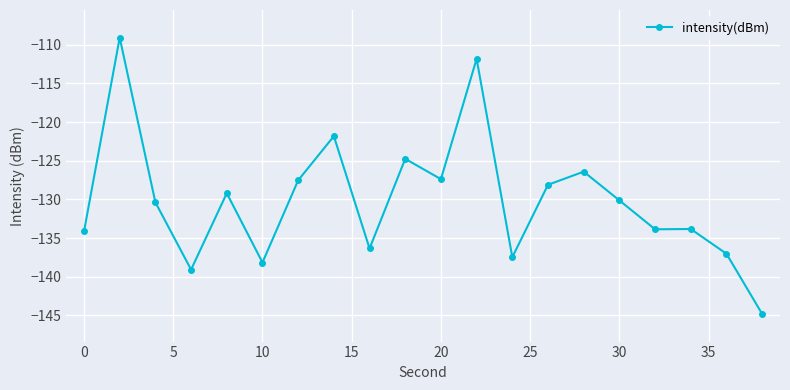

What is the value of the 6th point from the left?

-138.2